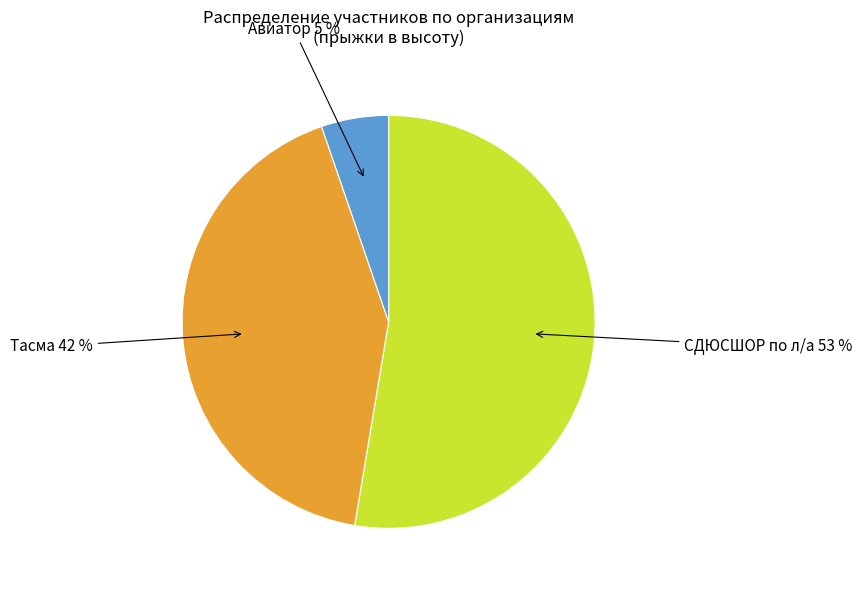

To the nearest percent, what is the average slice percentage?

33%